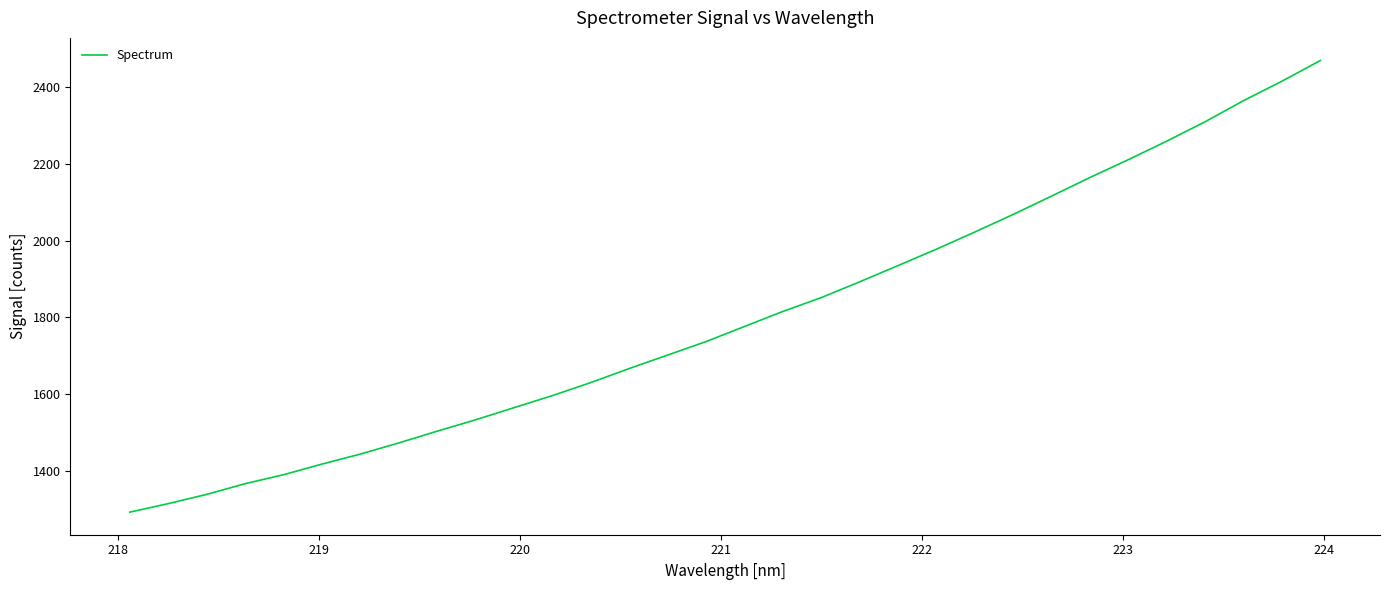

True or false: there are more than 2 points higher than both neighbors.

False